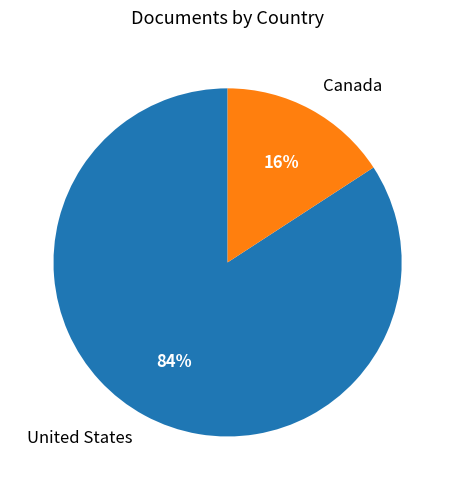

Count the number of slices in the pie.

2